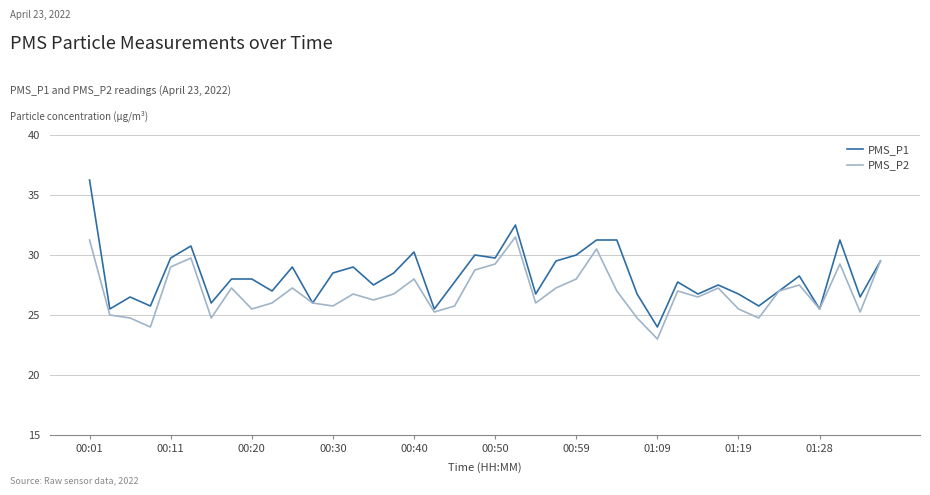

What are all the series names shown in the legend?

PMS_P1, PMS_P2